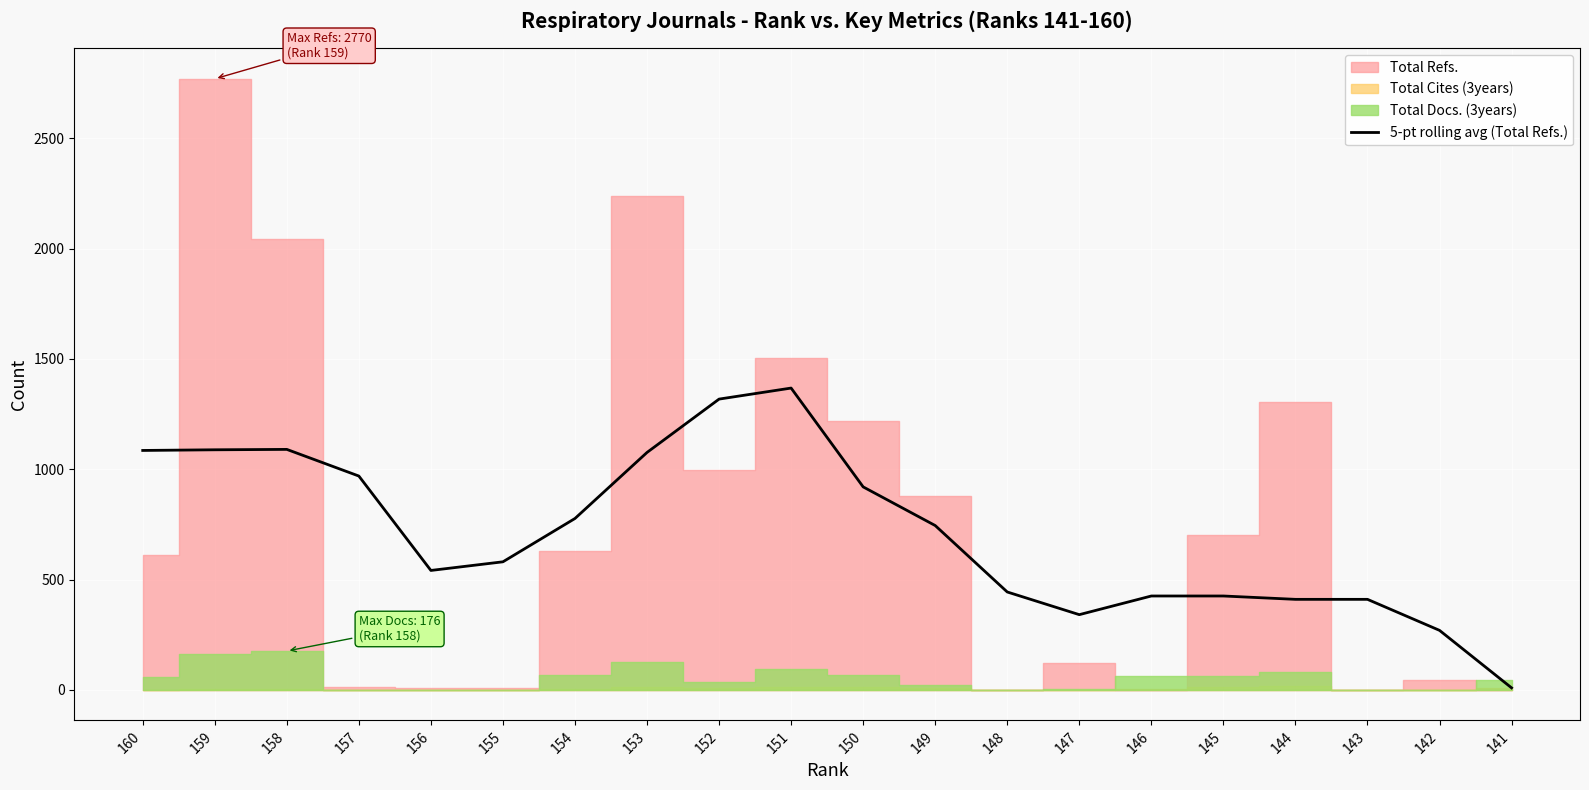

Approximately how many times larger is the value at 158 compared to 156?

2.0